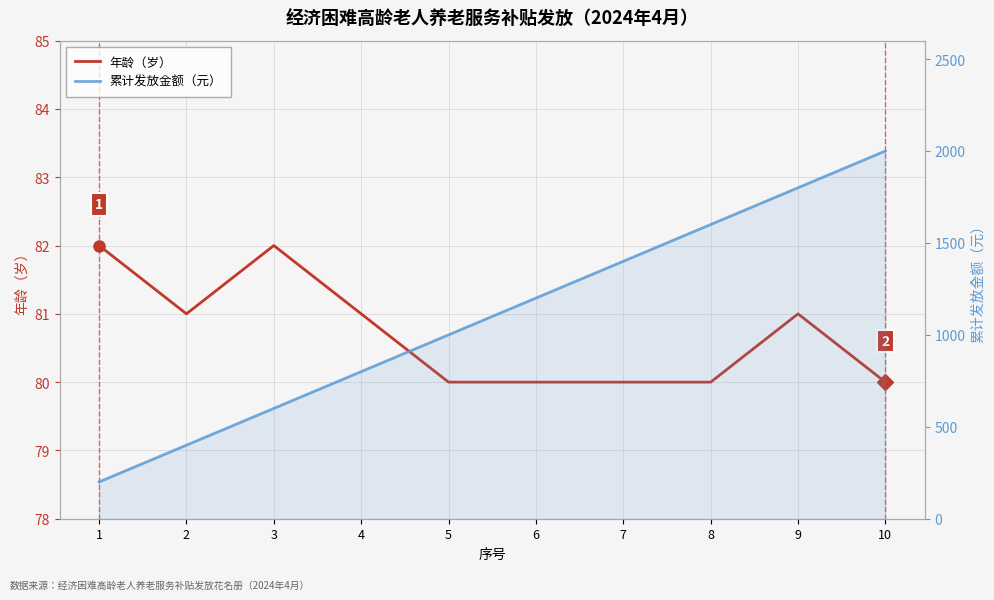

Count the 累计发放金额（元） values in the range 600 to 1600.

6